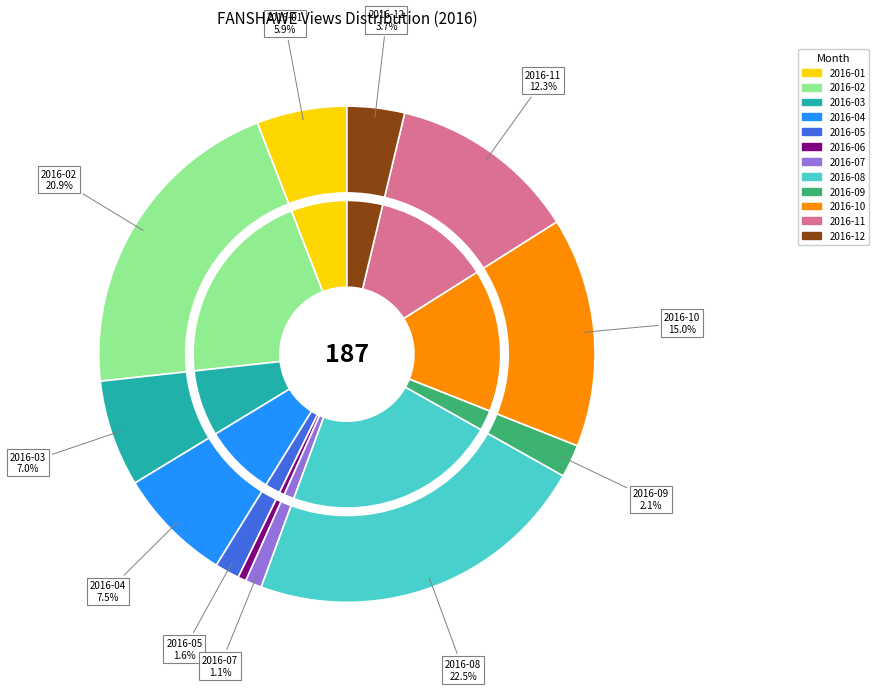

The 2016-05 slice represents 1% of the pie. True or false?

False